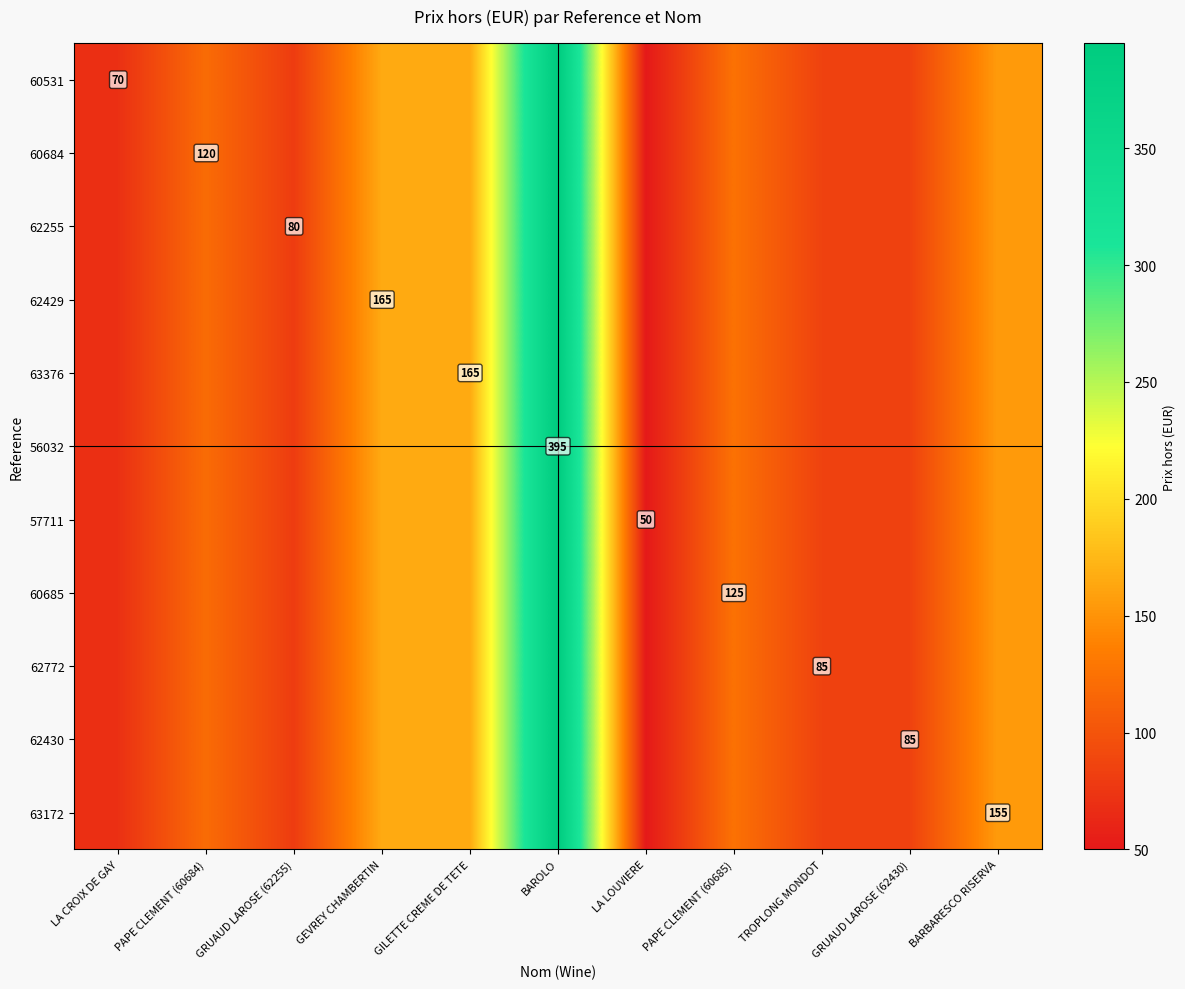

Between GRUAUD LAROSE (62255) and GILETTE CREME DE TETE, which series saw the biggest shift?

60531